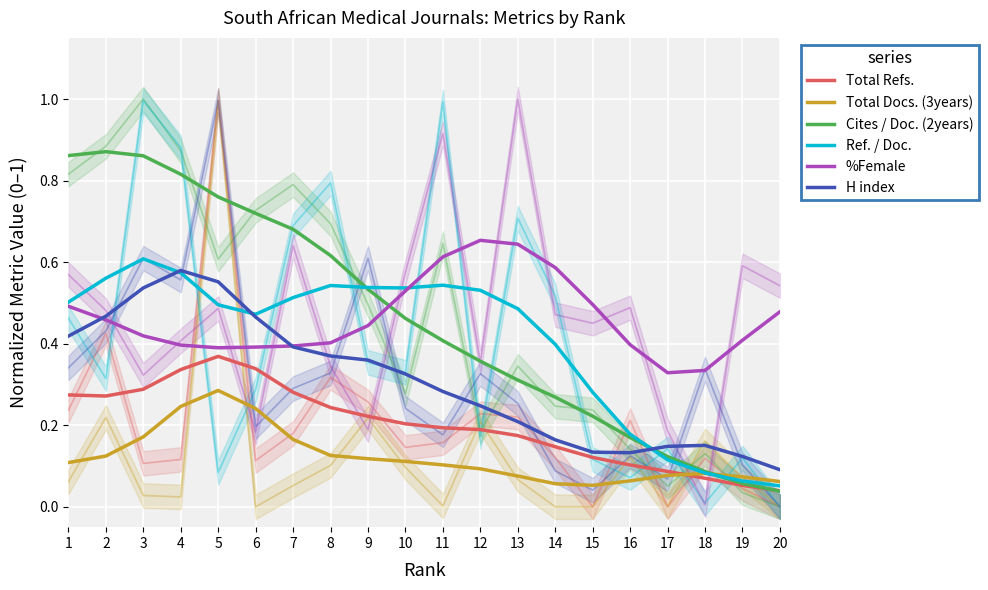

Which series ends up on top after the final intersection of Ref. / Doc. and H index?

H index